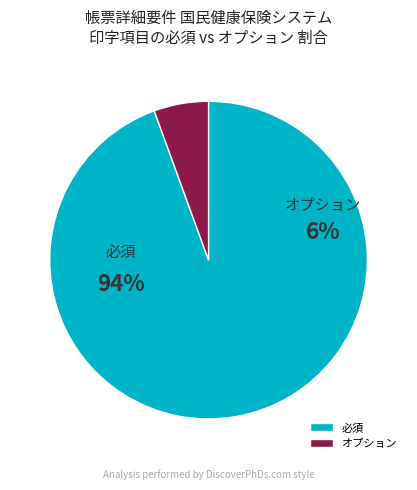

Which has a higher value, オプション or 必須?

必須